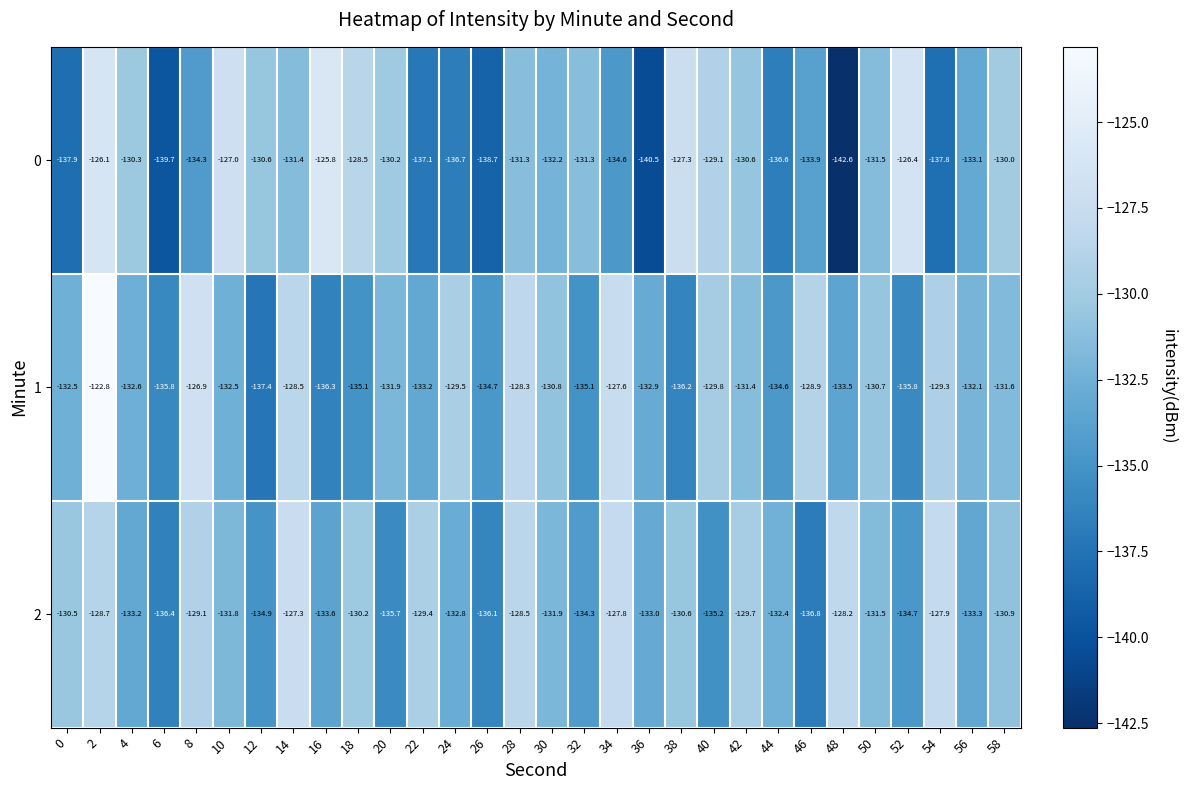

At which label is 1 closest to -130?

40